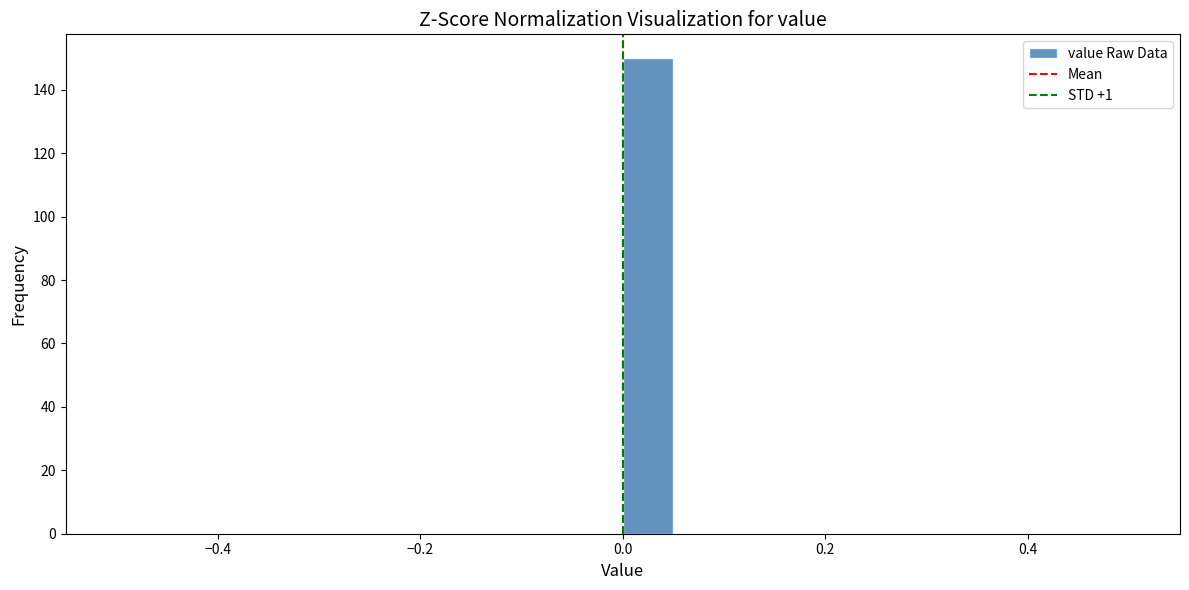

Around what value on the x-axis is the tallest bar? Give the approximate position of its centre, as read against the axis.

0.02